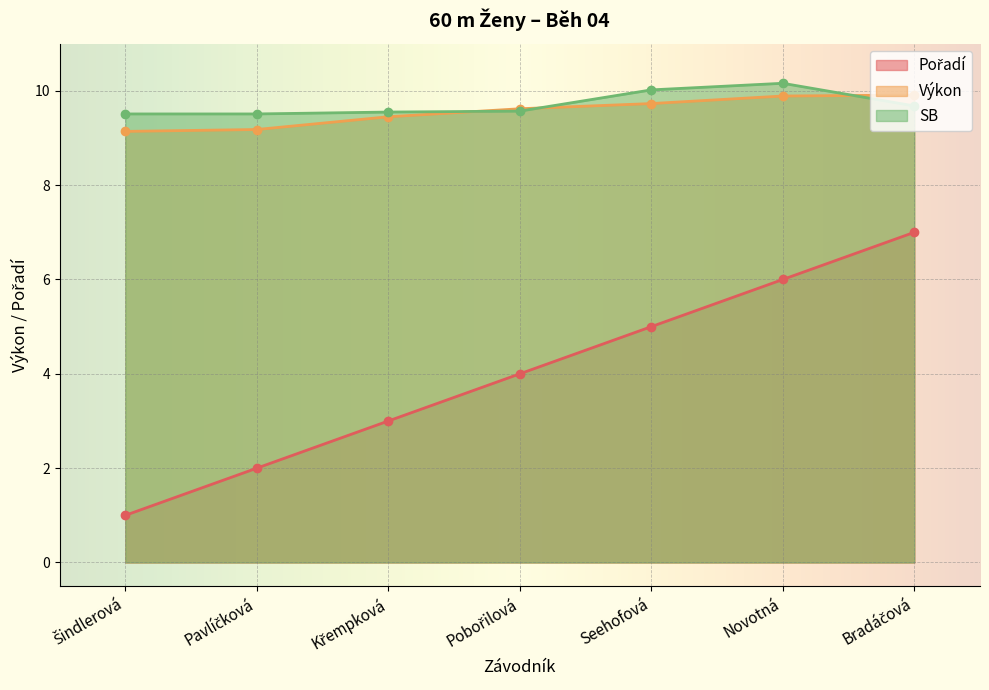

Which series has the largest total across all categories?

SB